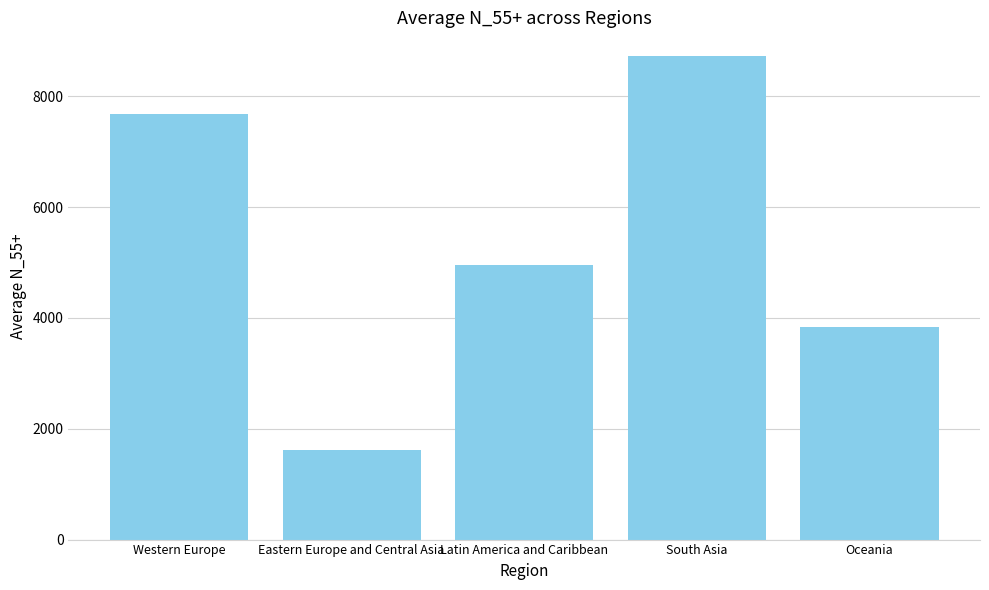

What value does the data have at Western Europe?

7672.4